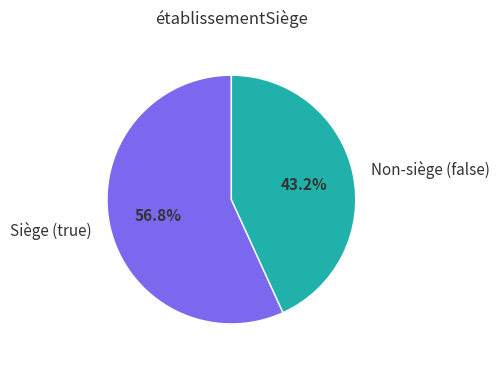

Which slice is the largest?

Siège (true)